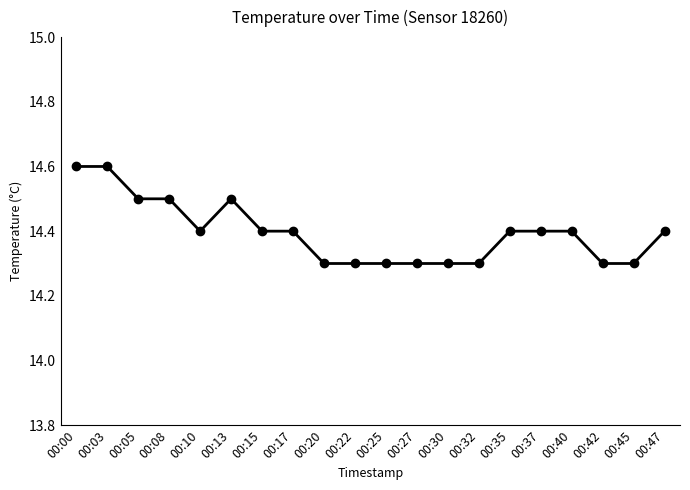

Reading right to left, what are all the values shown in this chart?

14.4	14.3	14.3	14.4	14.4	14.4	14.3	14.3	14.3	14.3	14.3	14.3	14.4	14.4	14.5	14.4	14.5	14.5	14.6	14.6